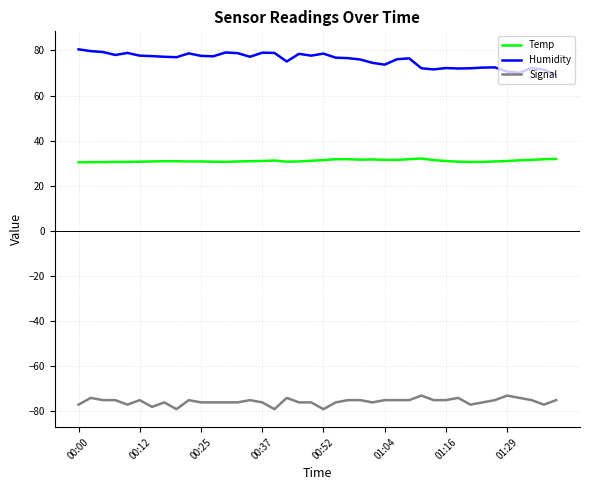

Which series has the largest total across all categories?

Humidity